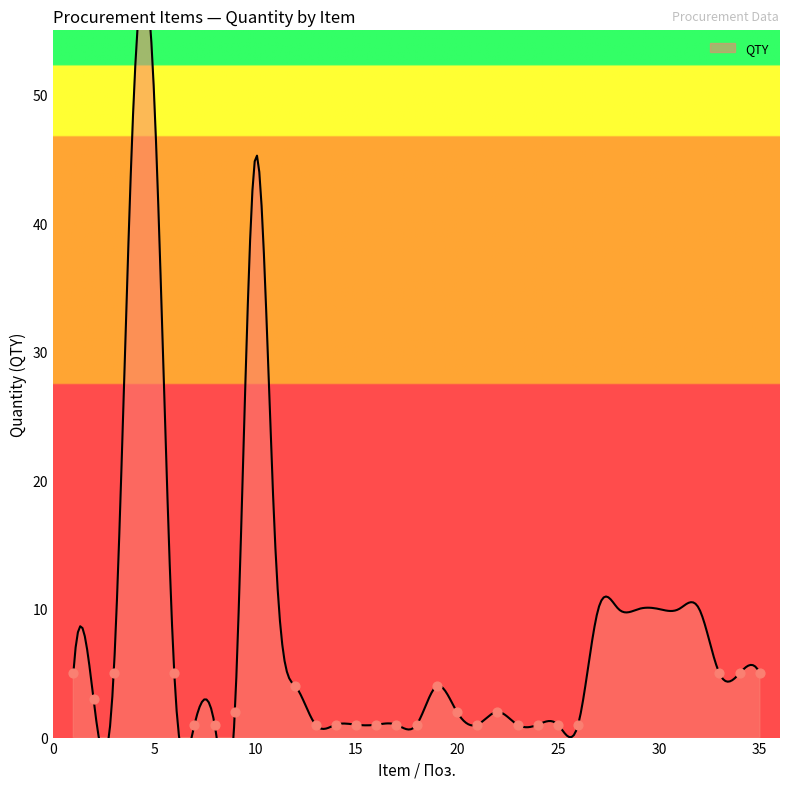

Which series contains the lowest Y value?

QTY